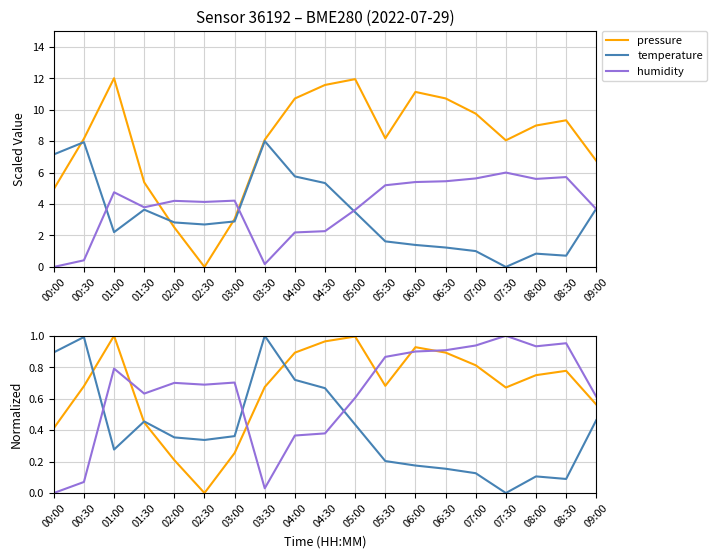

What are all the series names shown in the legend?

pressure, temperature, humidity